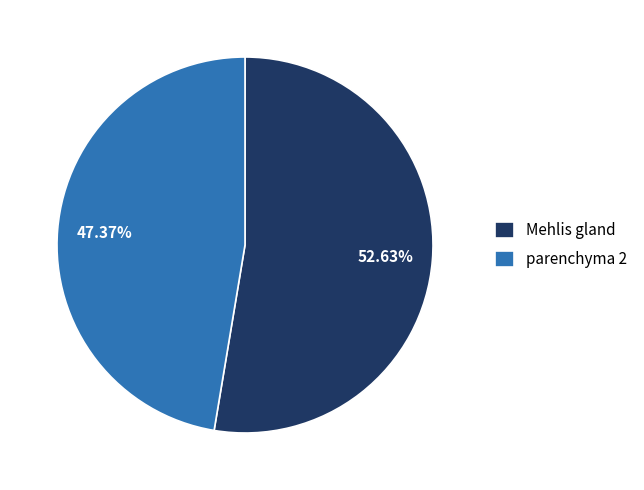

Rank the categories by value from highest to lowest.

Mehlis gland, parenchyma 2